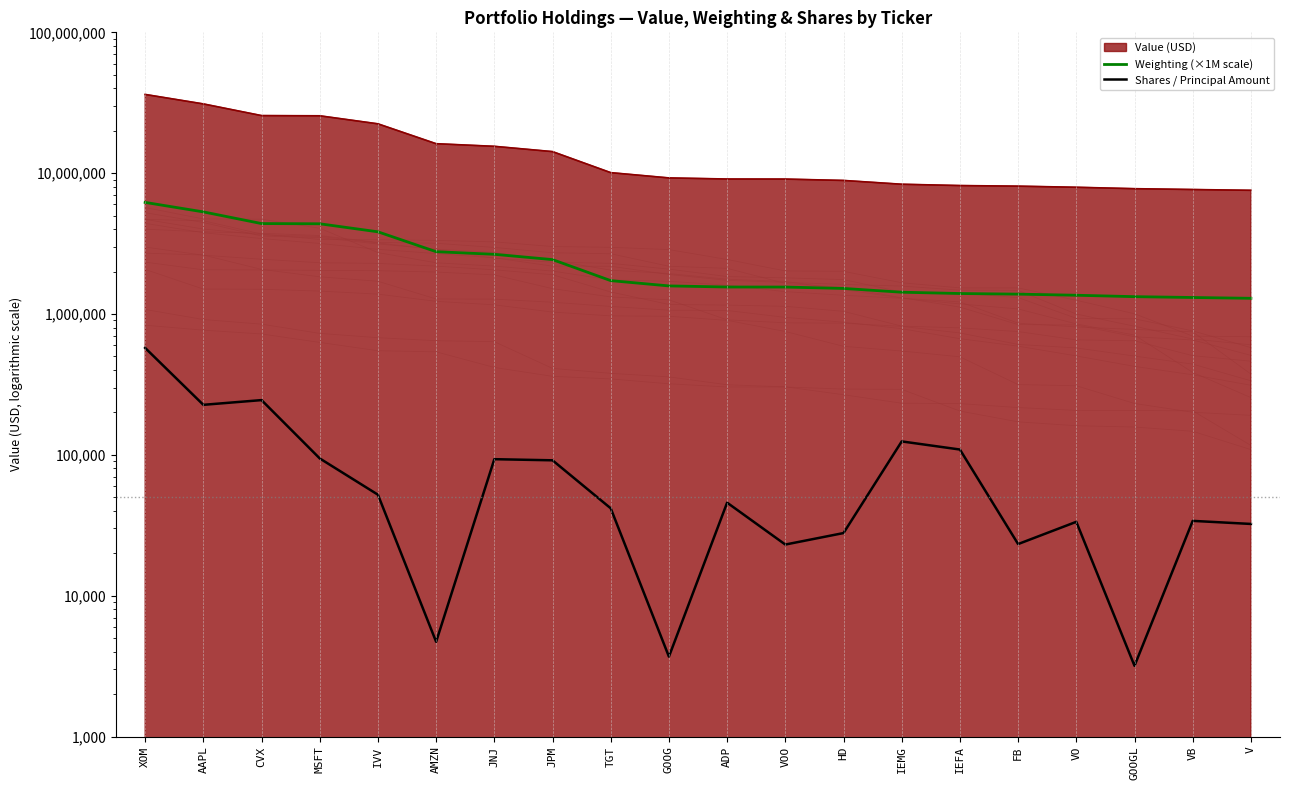

What is the value of the Weighting (×1M scale) point at the 16th from the left?

1384000